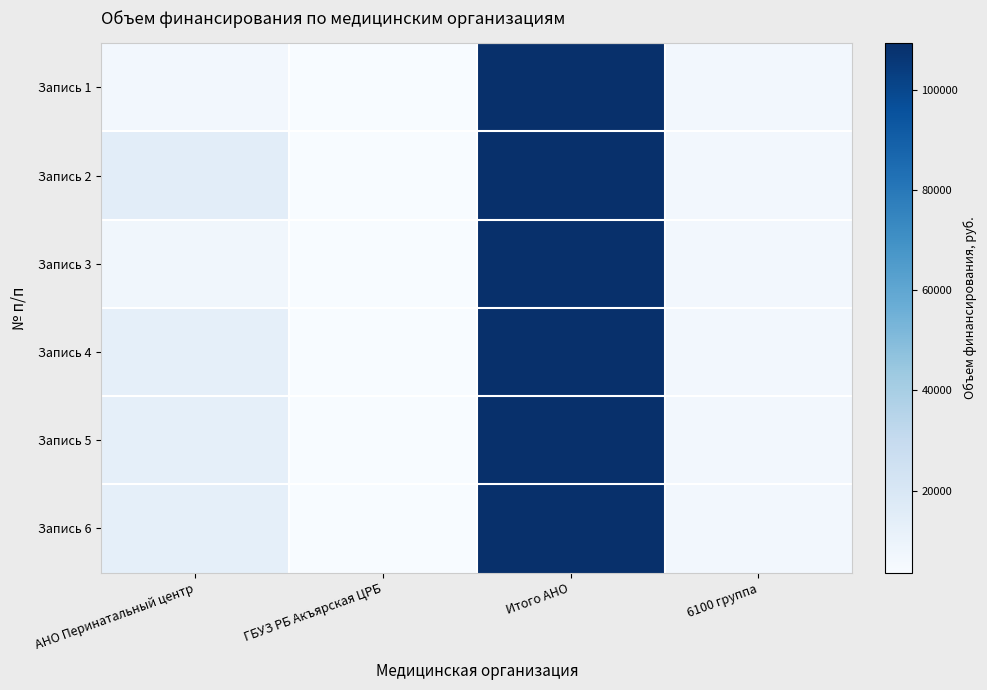

Between АНО Перинатальный центр and 6100 группа, which is larger?

АНО Перинатальный центр